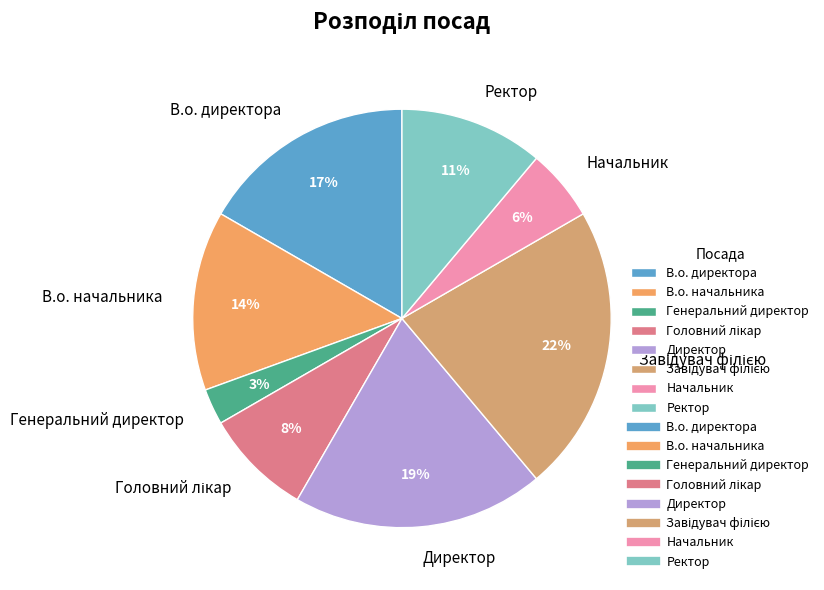

Is the sum of Ректор and Генеральний директор greater than half?

No